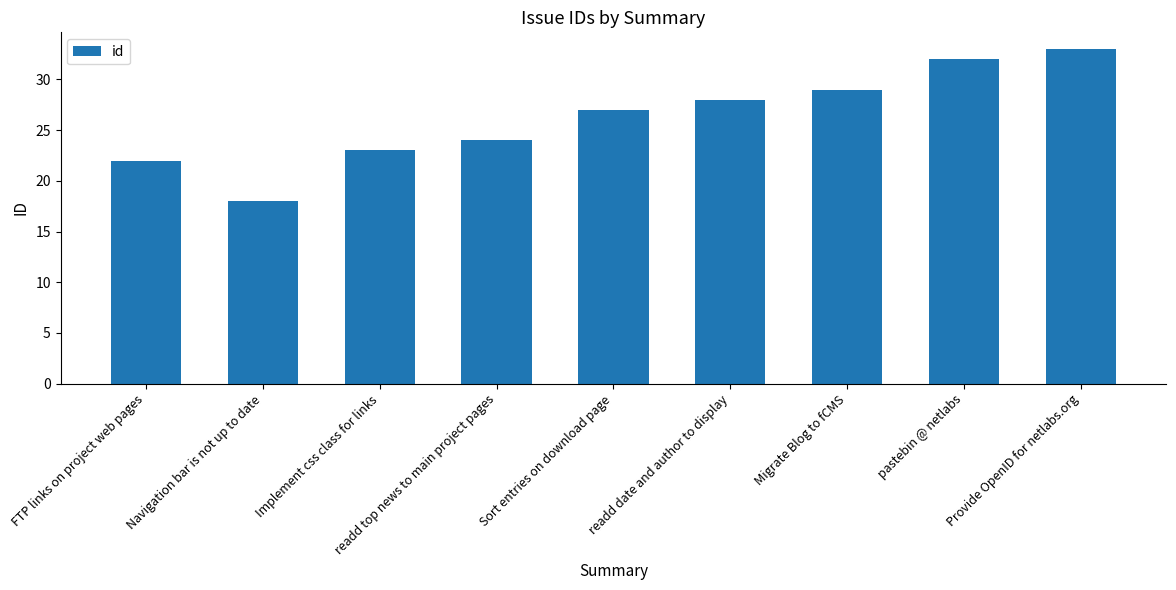

Reading left to right, transcribe all the data shown in this chart.

FTP links on project web pages=22	Navigation bar is not up to date=18	Implement css class for links=23	readd top news to main project pages=24	Sort entries on download page=27	readd date and author to display=28	Migrate Blog to fCMS=29	pastebin @ netlabs=32	Provide OpenID for netlabs.org=33